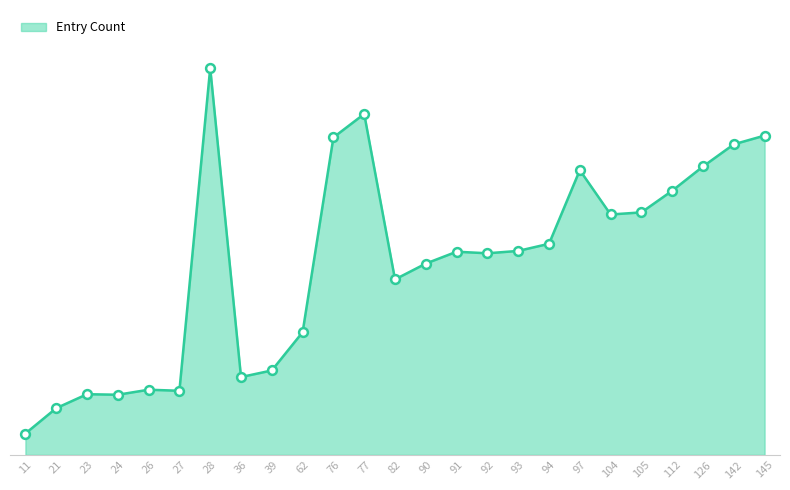

What is the change in value from 23 to 94?

+570